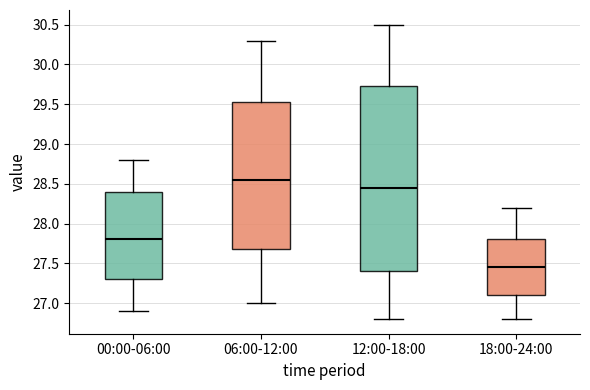

Reading left to right, read every box against the y-axis: the position of its median line, the range the box covers, and the ends of its whiskers. The values are not printed on the chart, so give them approximately, as read against the axis.

00:00-06:00: median 27.80, box 27.30 to 28.40, whiskers 26.90 to 28.80
06:00-12:00: median 28.55, box 27.70 to 29.55, whiskers 27.00 to 30.30
12:00-18:00: median 28.45, box 27.40 to 29.75, whiskers 26.80 to 30.50
18:00-24:00: median 27.45, box 27.10 to 27.80, whiskers 26.80 to 28.20